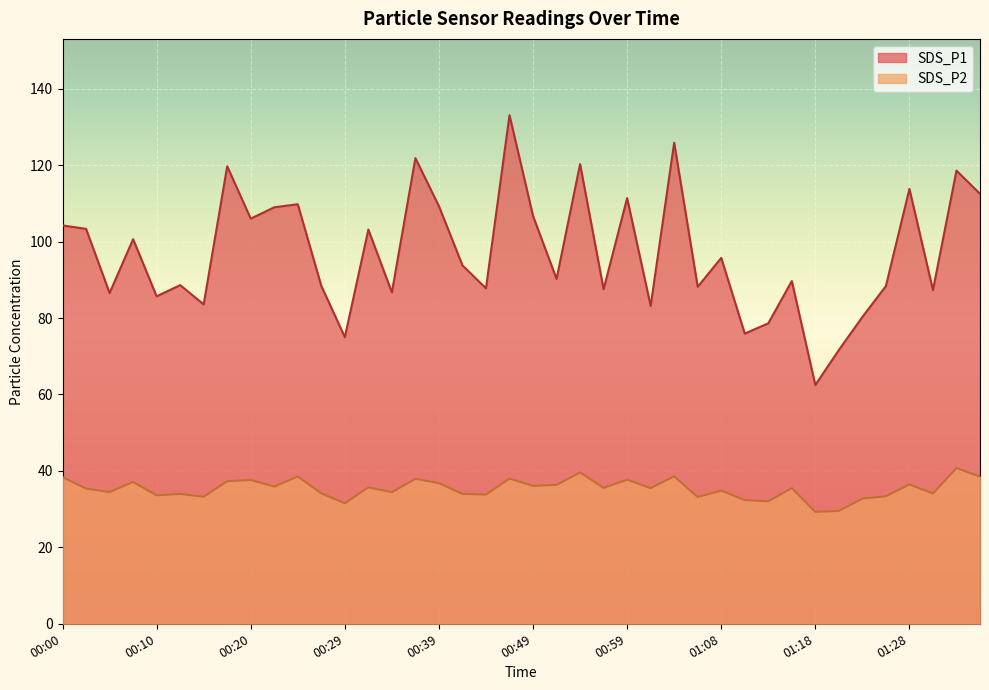

At which label does SDS_P2 first exceed 35?

00:00